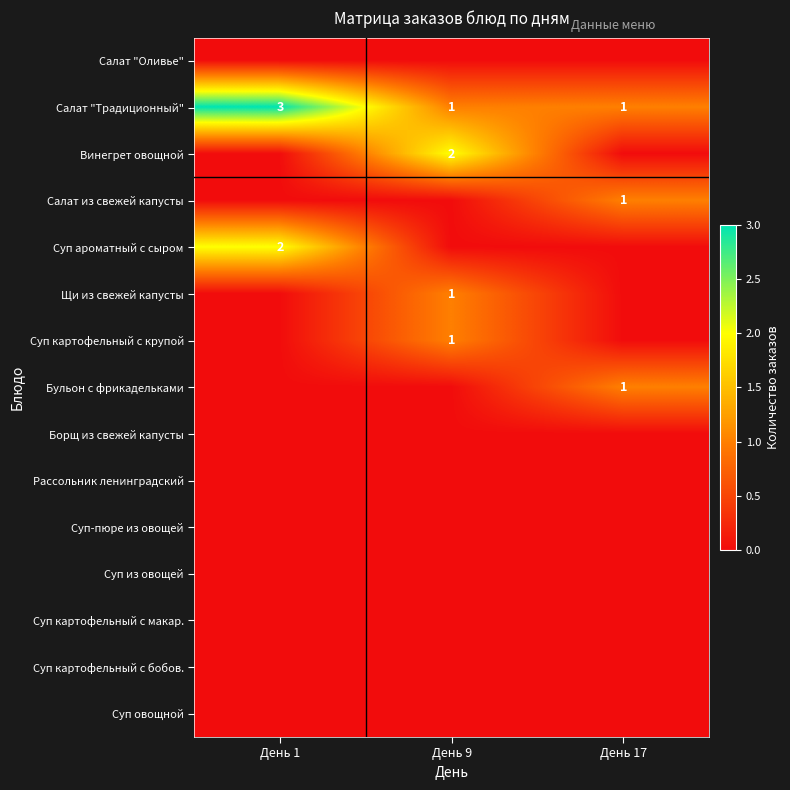

Count the Бульон с фрикадельками values in the range 0 to 1.

3